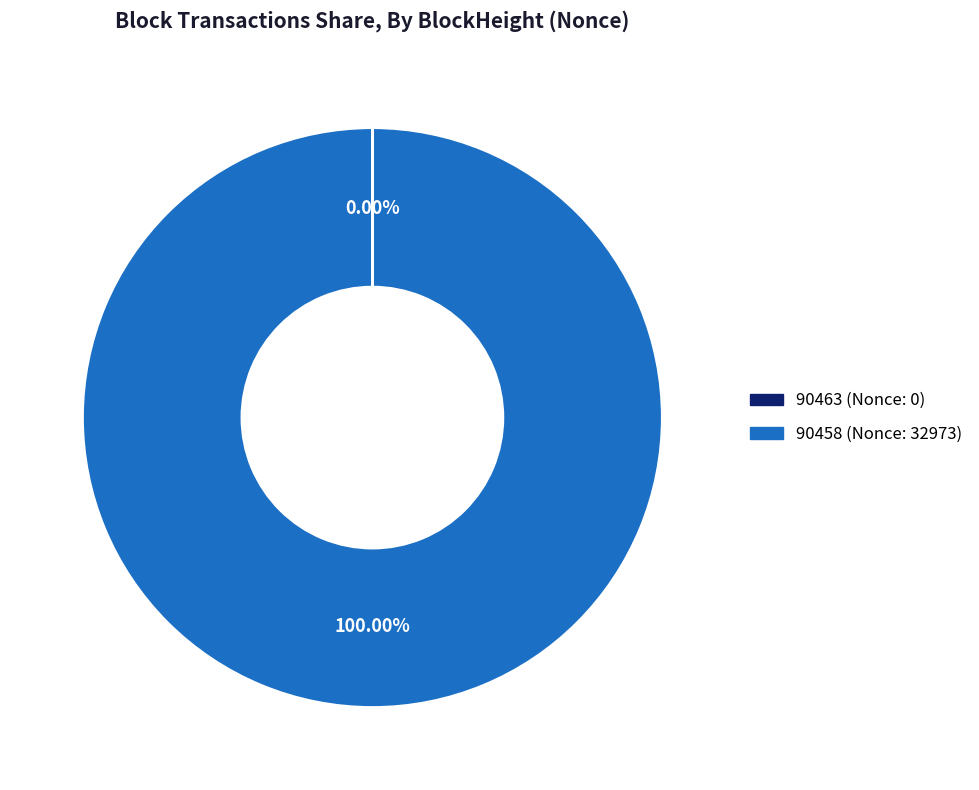

To the nearest percent, what is the difference between the largest and smallest slice percentages?

100%